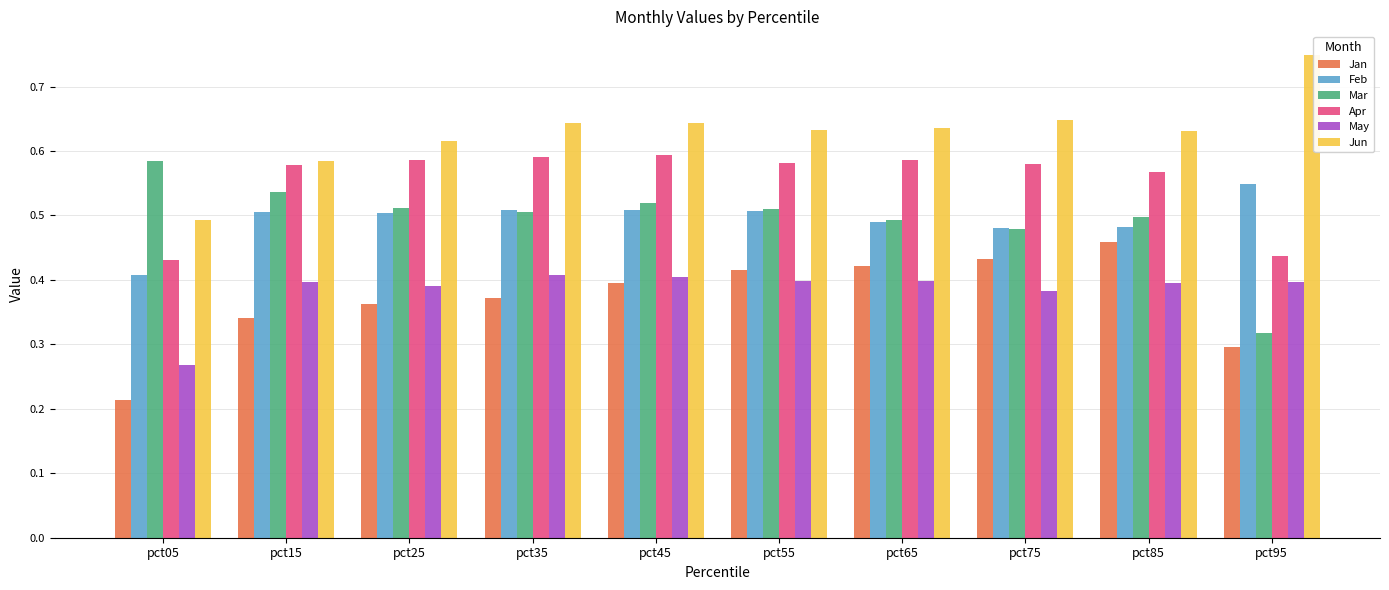

What are all the series names shown in the legend?

Jan, Feb, Mar, Apr, May, Jun